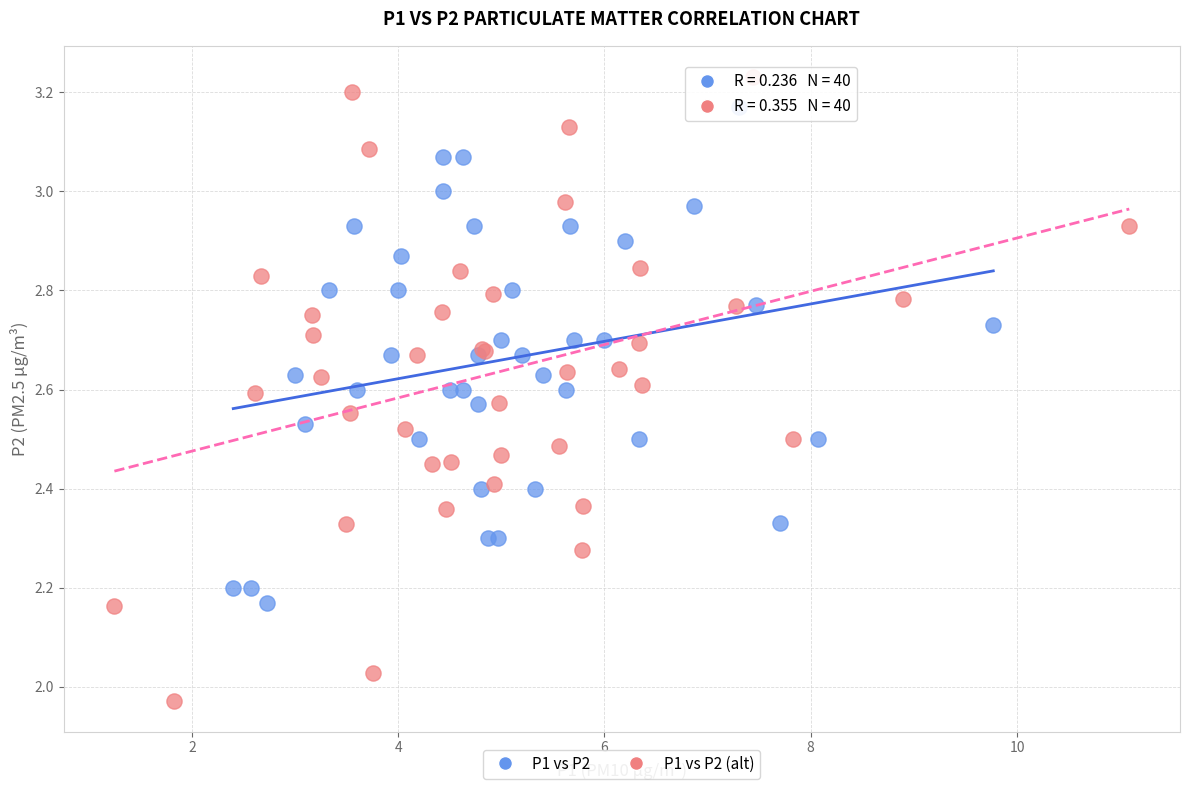

Which series has the widest spread of Y values?

P1 vs P2 (alt)